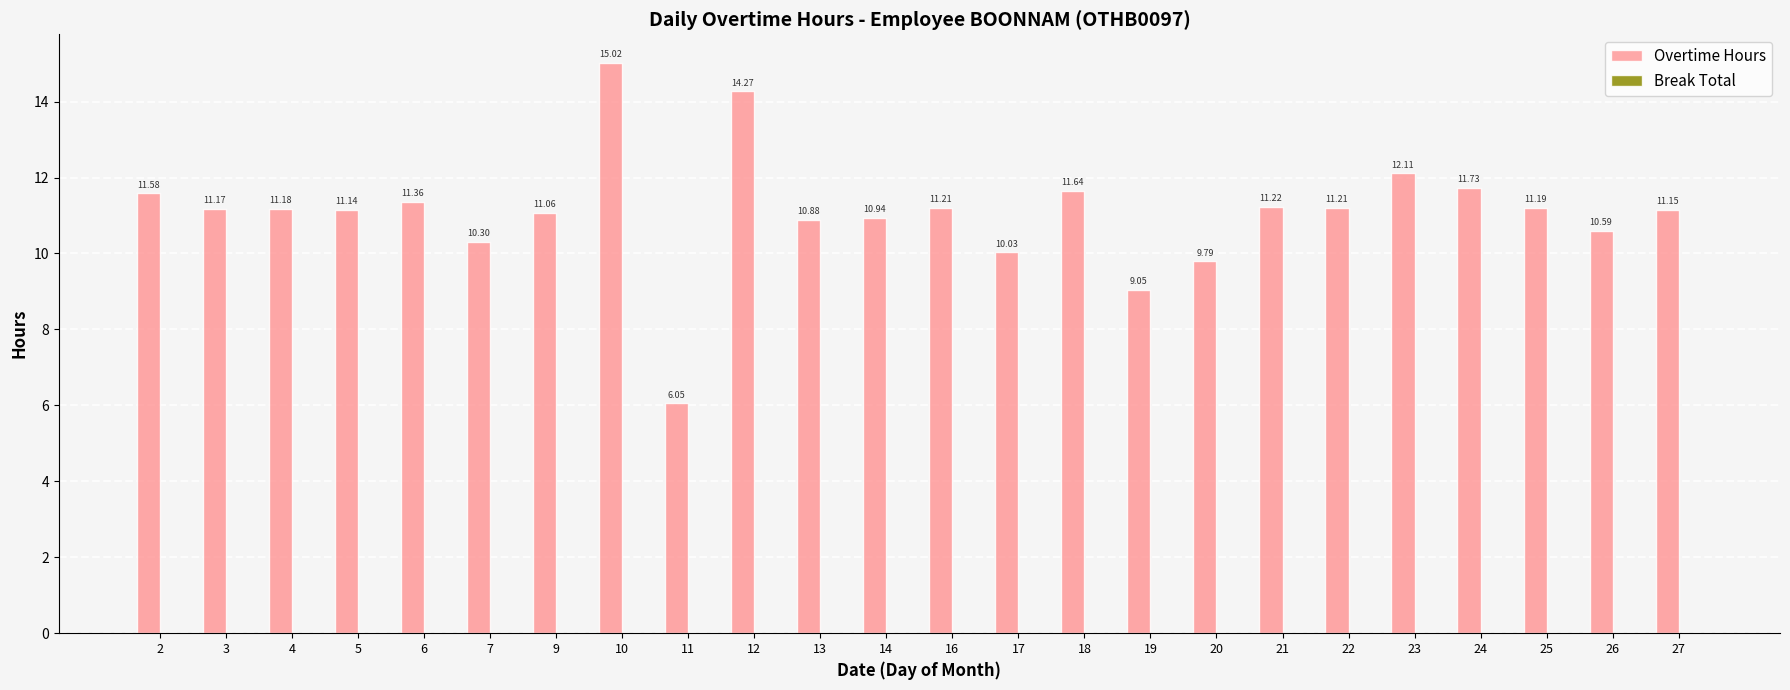

What is the difference between the maximum and minimum values?

9.0